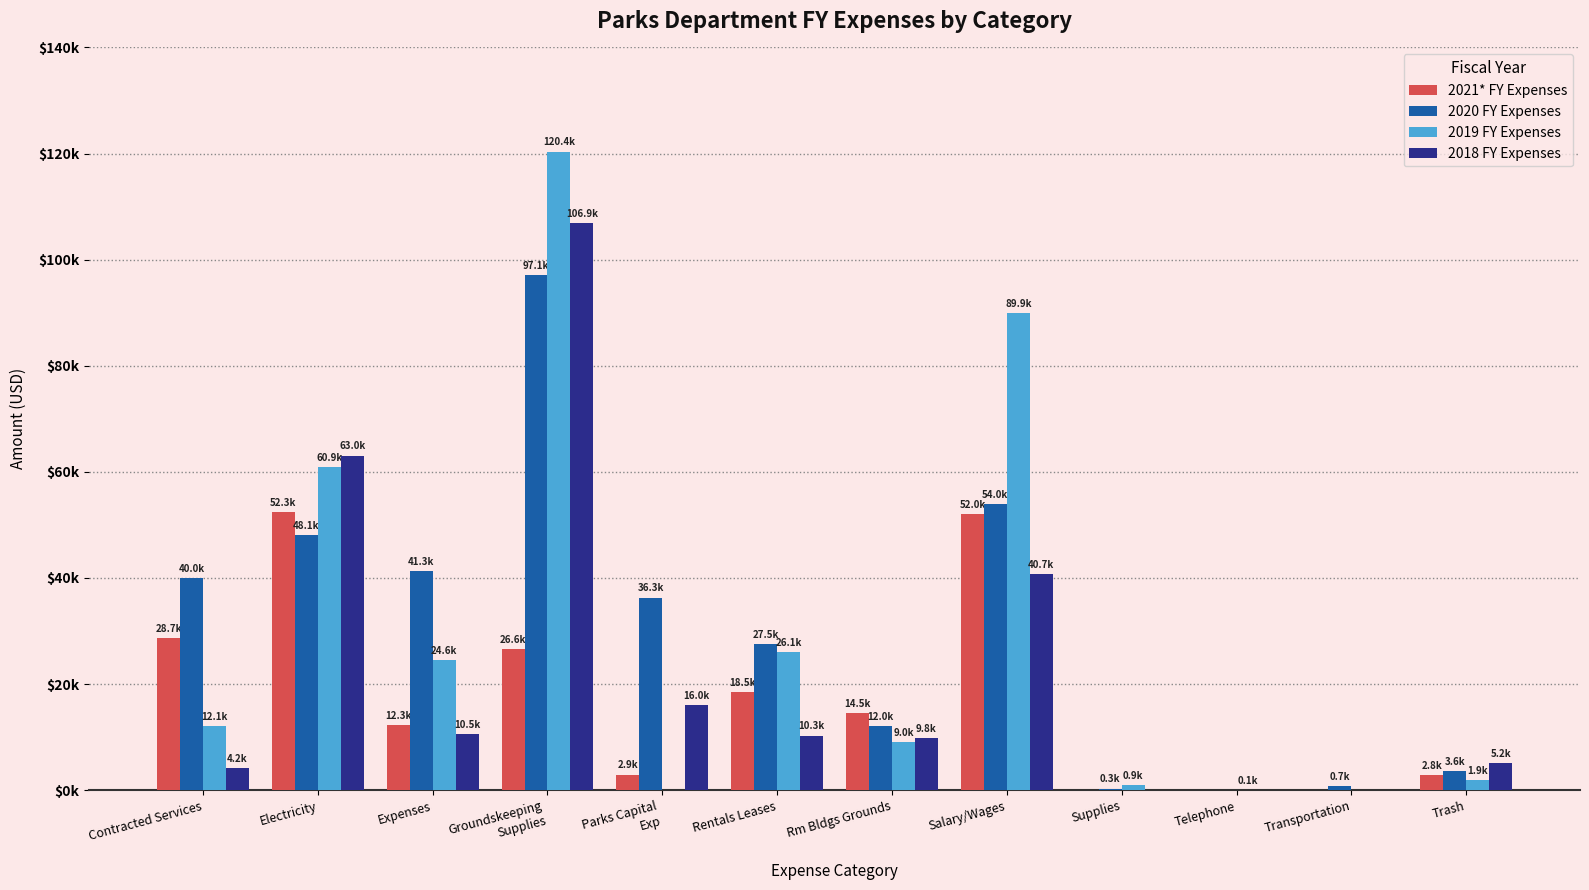

Are the bars grouped side by side (vs. stacked)?

Yes